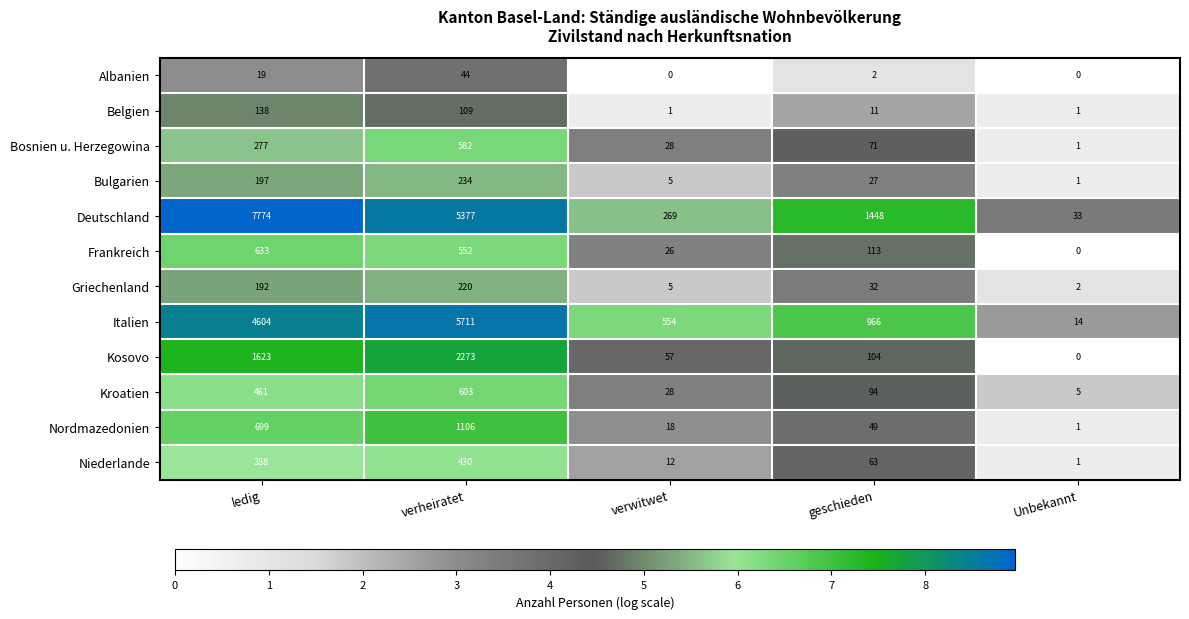

What is the difference between the Bulgarien values at verheiratet and ledig?

37